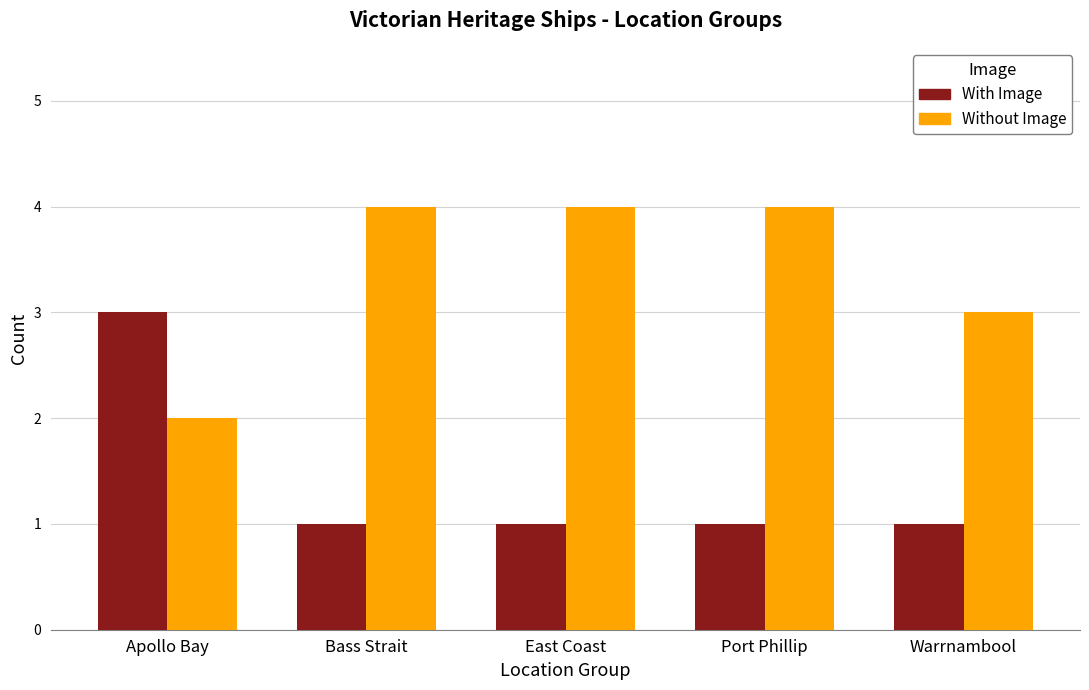

The value of With Image at East Coast is 1. True or false?

True